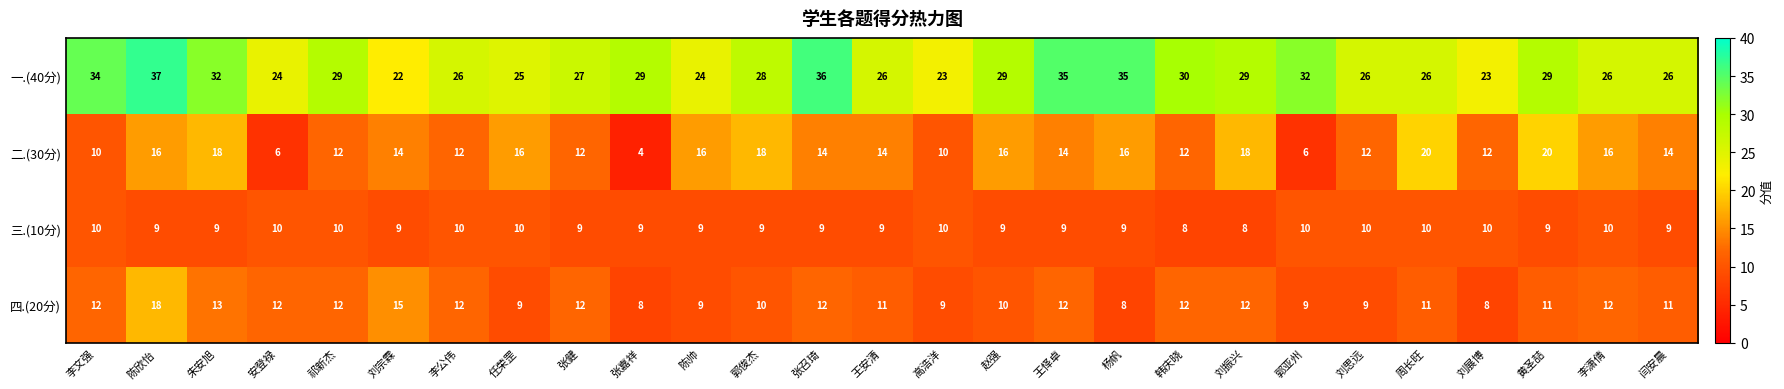

True or false: 四.(20分) has a value of 12 at 高浩洋.

False